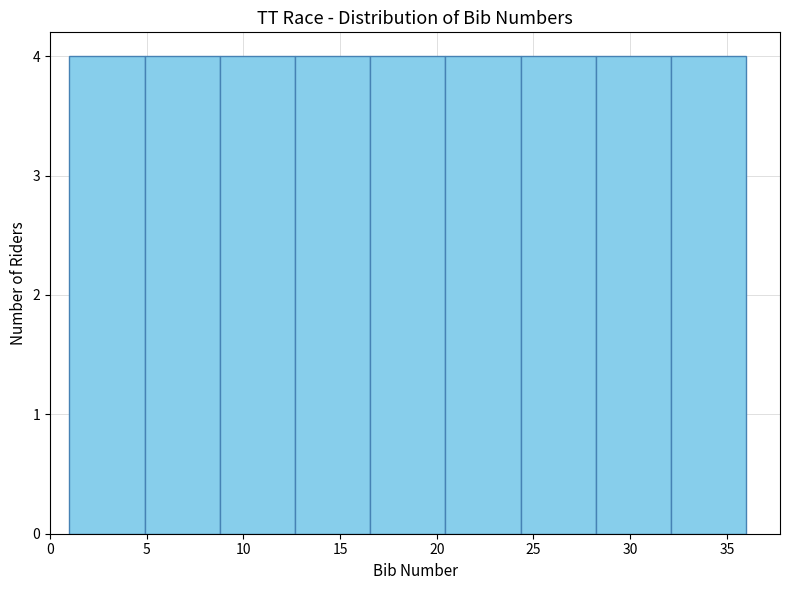

Reading left to right, list every bar in this chart as the range it spans on the x-axis followed by its height. Neither the bar edges nor the heights are printed on the chart, so give them approximately, as read against the axes.

1.0 to 5.0: 4
5.0 to 9.0: 4
9.0 to 12.5: 4
12.5 to 16.5: 4
16.5 to 20.5: 4
20.5 to 24.5: 4
24.5 to 28.0: 4
28.0 to 32.0: 4
32.0 to 36.0: 4